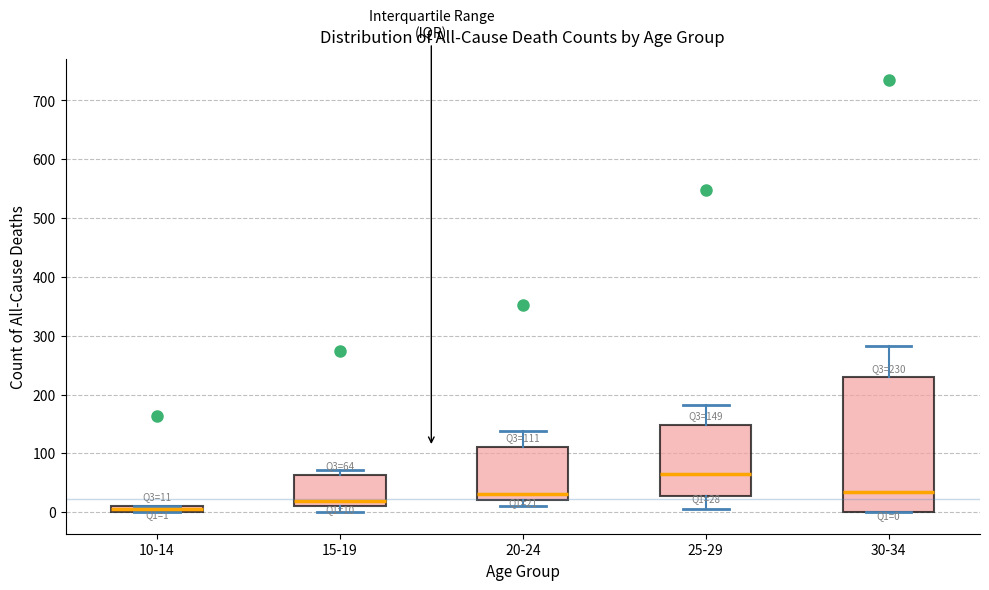

Which box's median line is the highest?

25-29